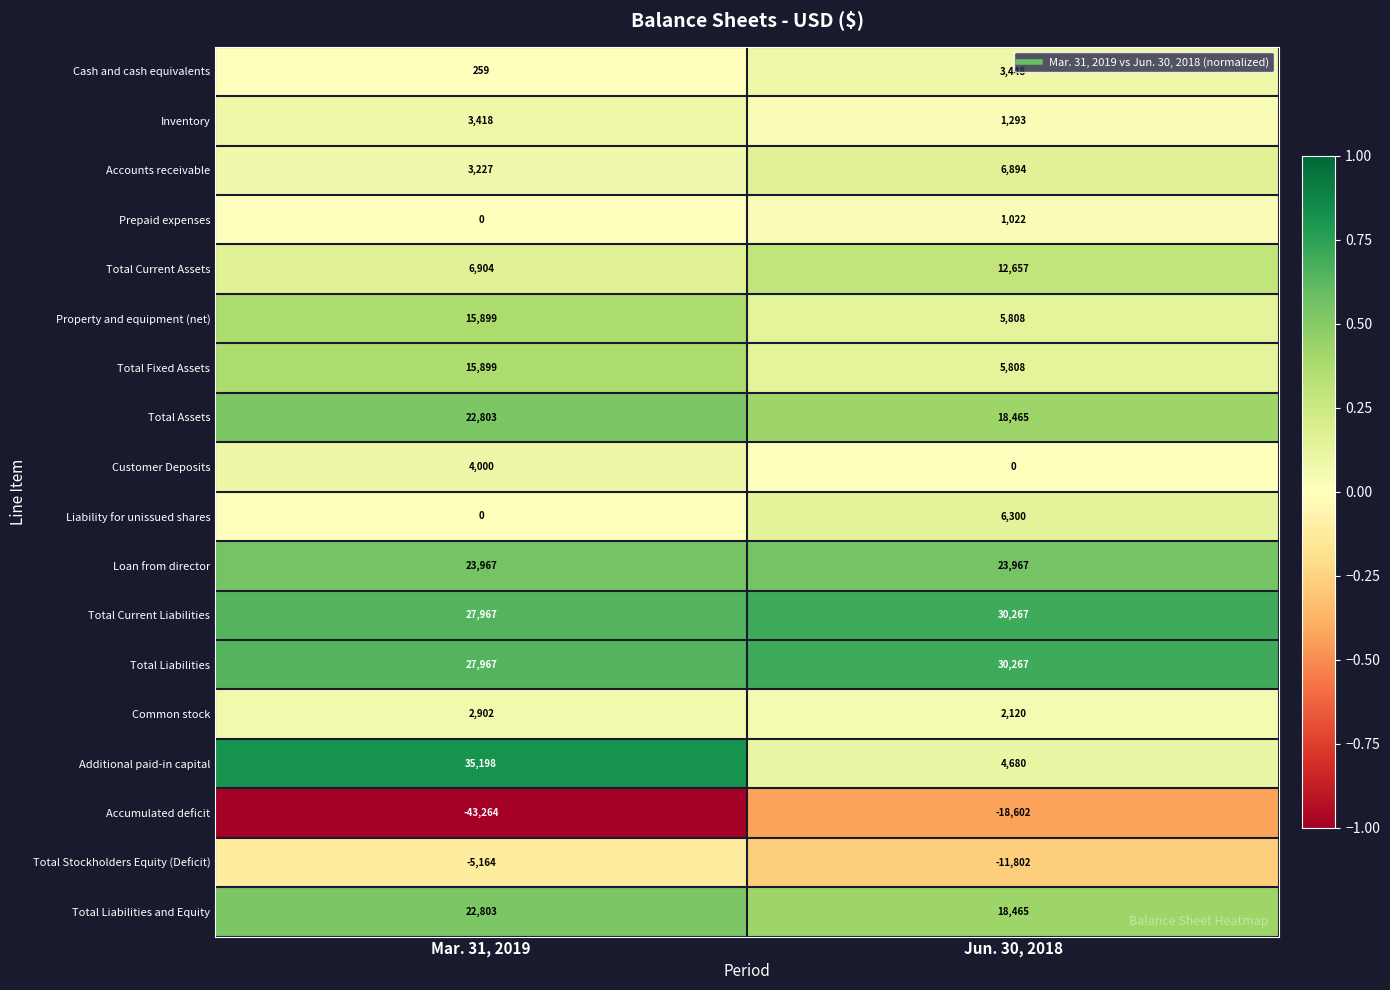

True or false: Total Current Assets has a value of 4718 at Mar. 31, 2019.

False